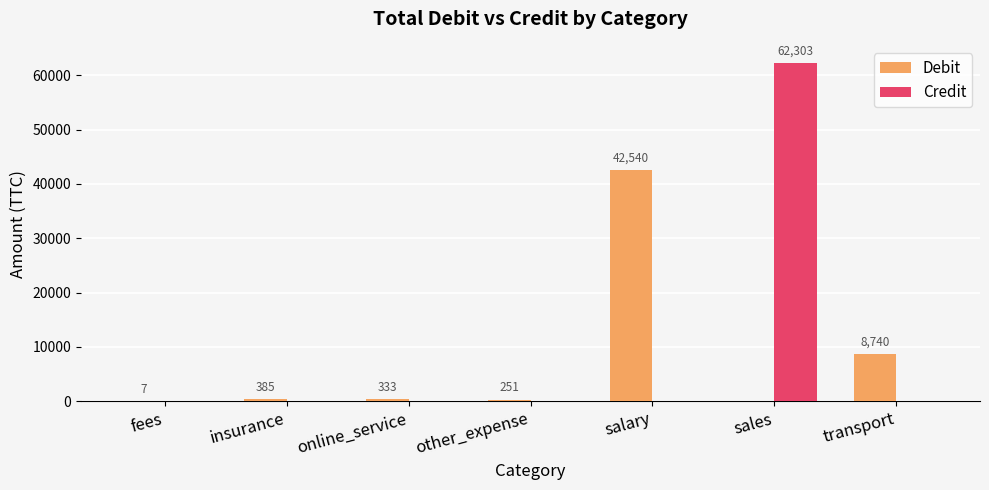

At which category is the sum across all series the highest?

sales